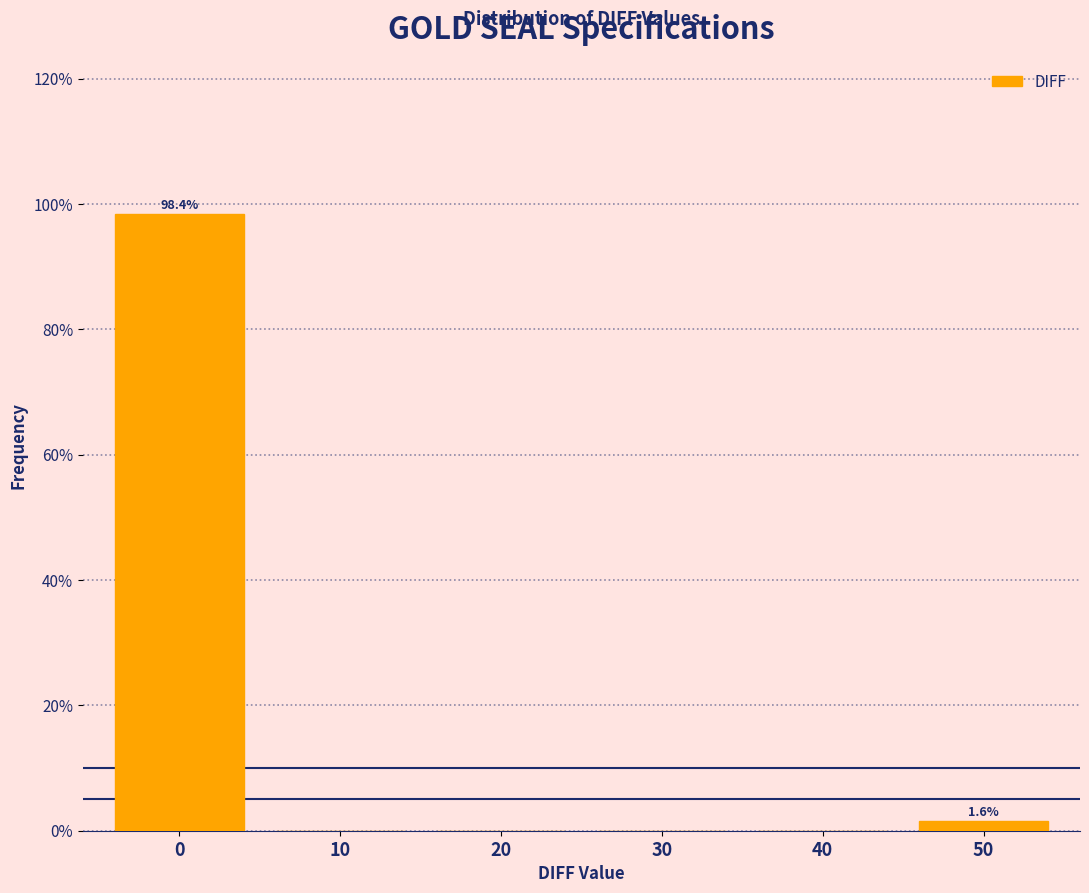

Reading left to right, what are all the values shown in this chart?

0=98.4	10=0.0	20=0.0	30=0.0	40=0.0	50=1.6